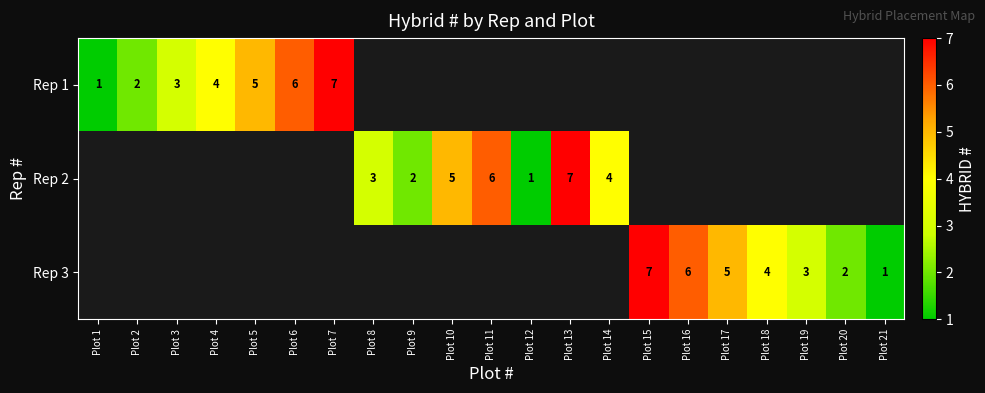

The value of Rep 2 at Plot 13 is 7. True or false?

True